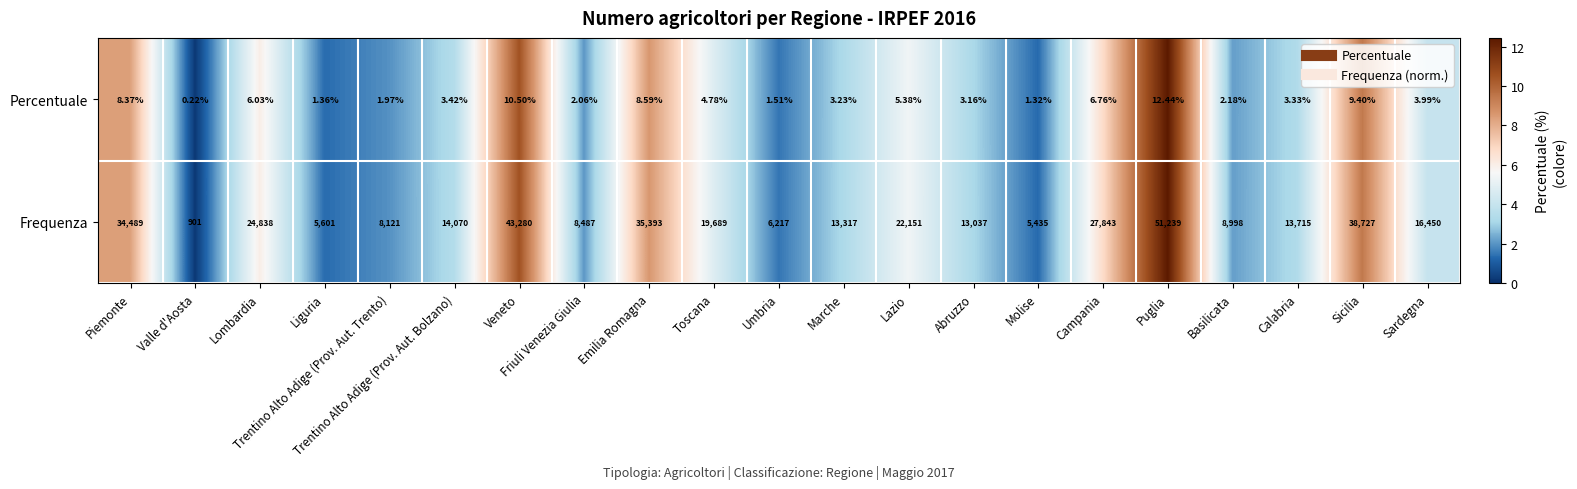

At which category does the chart reach its minimum across all series?

Valle d'Aosta